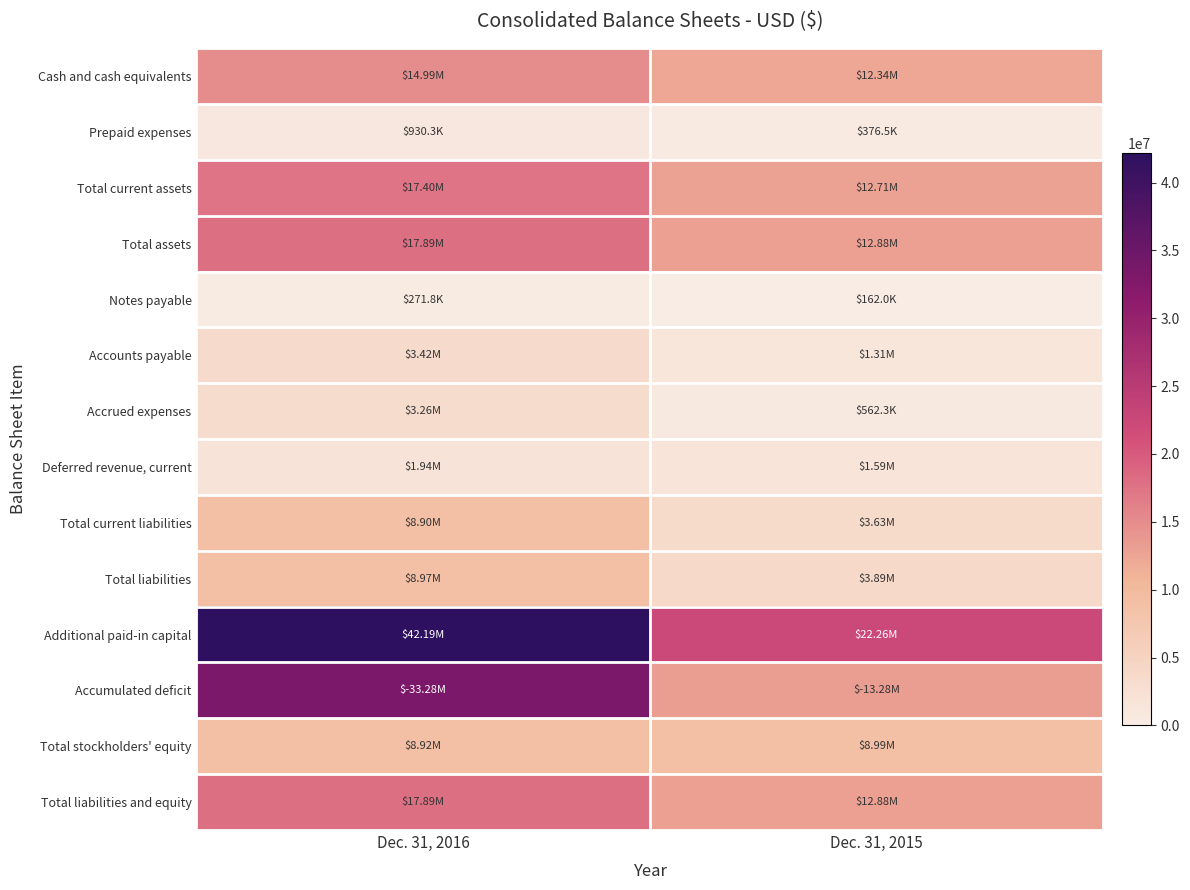

What is the total value across all series at Dec. 31, 2015?

106852432